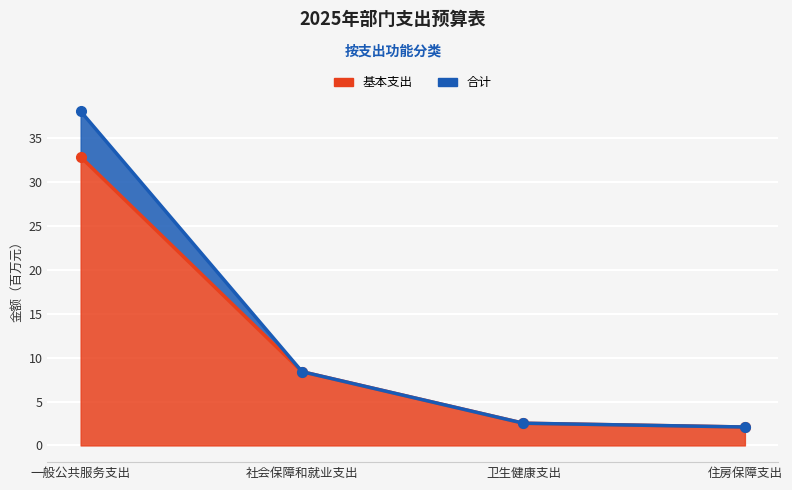

The 一般公共预算 series shows 2.5 at 卫生健康支出. True or false?

True